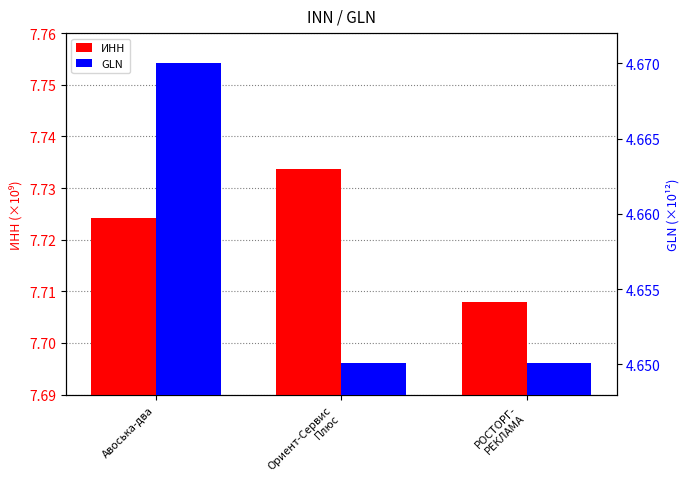

What is the average value of the ИНН series?

7.7